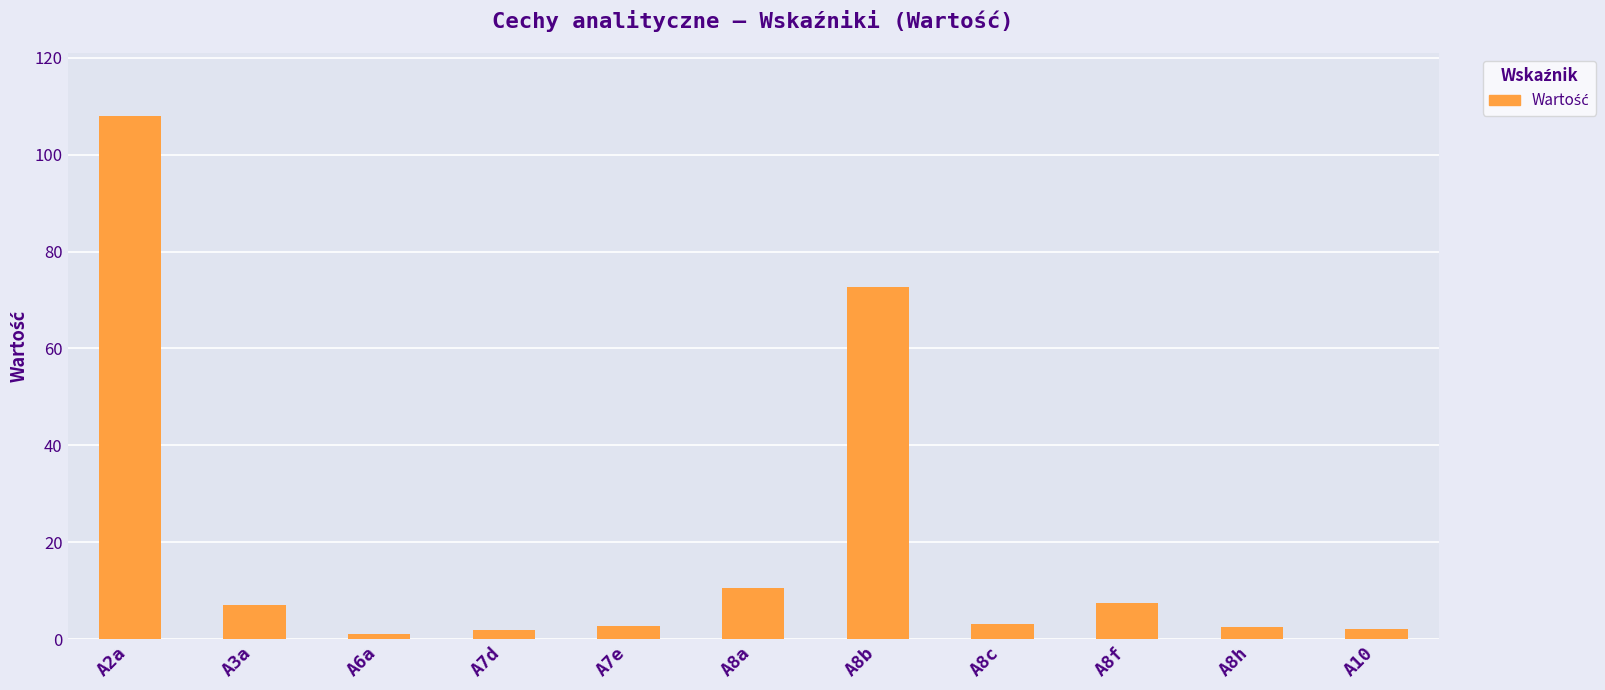

What is the value of the 10th bar from the left?

2.6